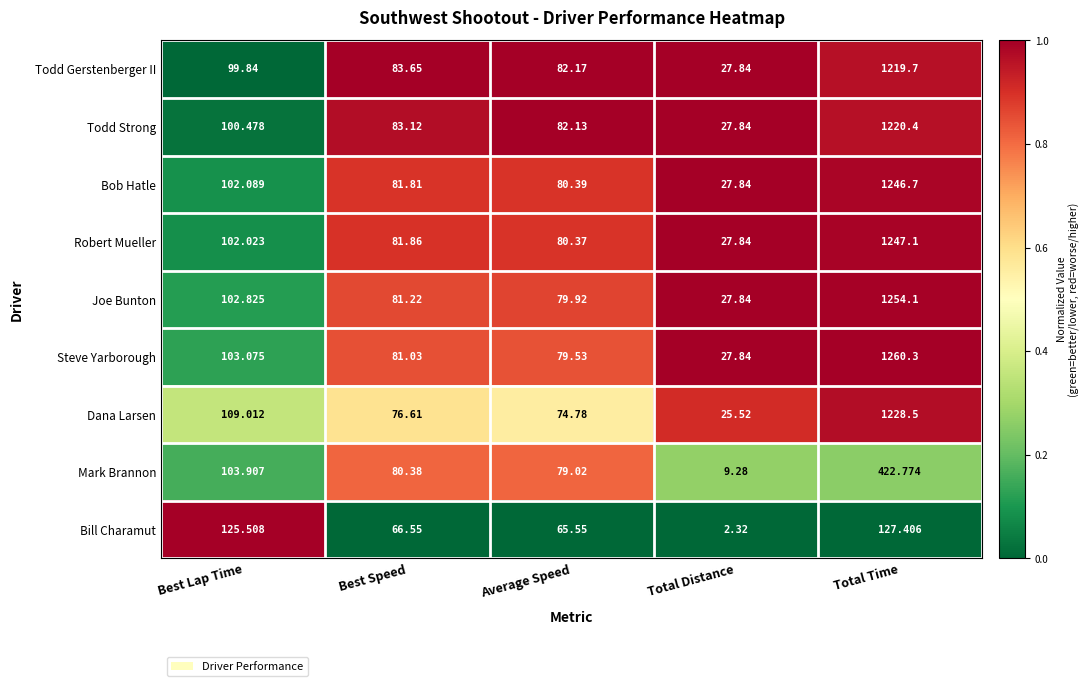

Where is Robert Mueller nearest to the value 637?

Best Lap Time